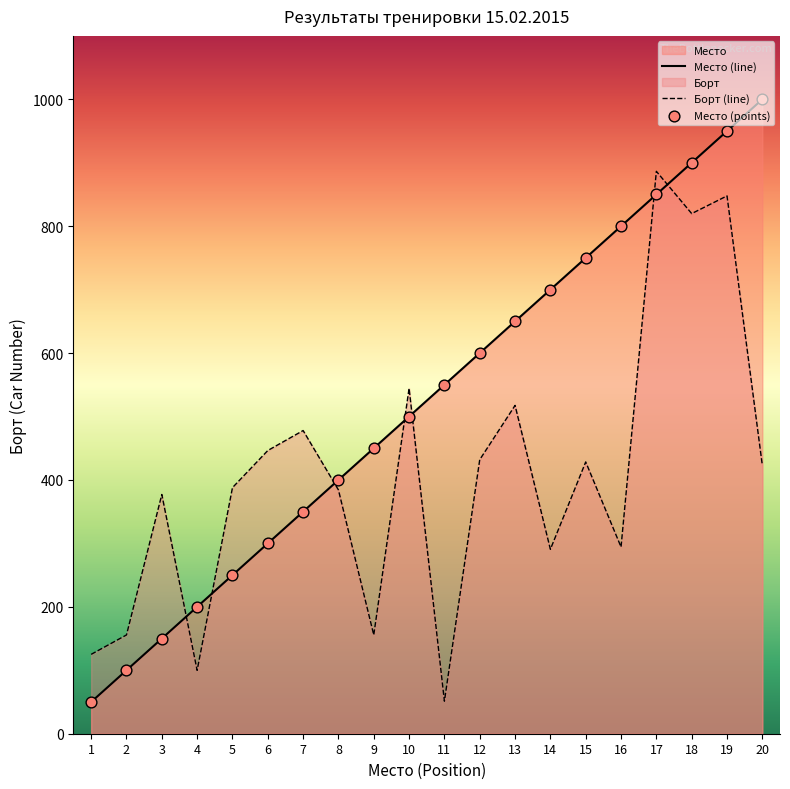

Which series reaches the maximum Y coordinate?

Место